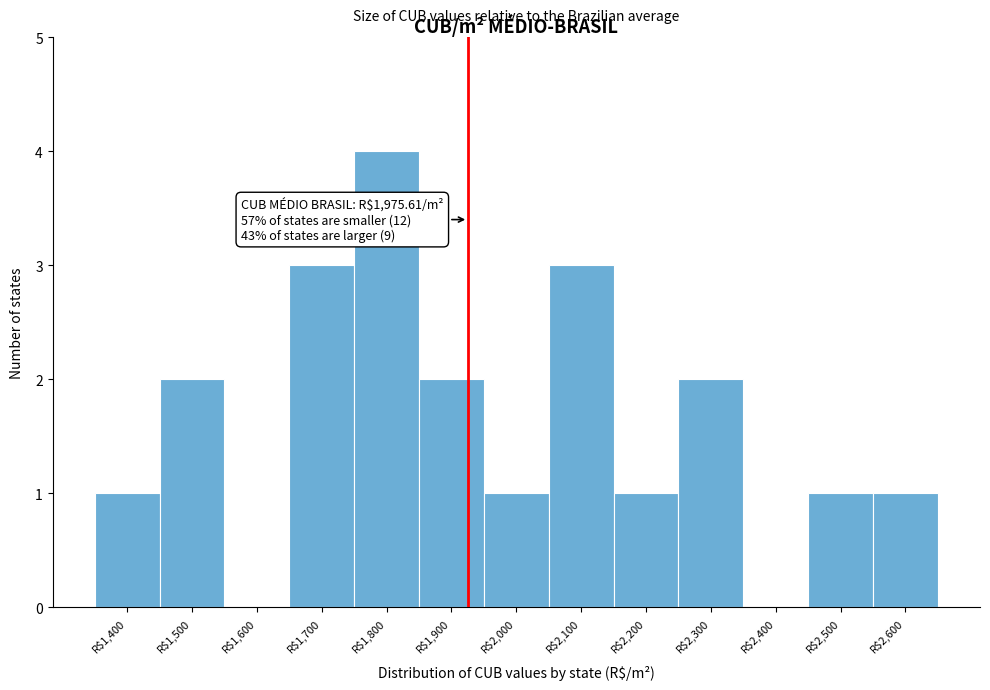

The chart shows a value of 3 at R$1,900. True or false?

False